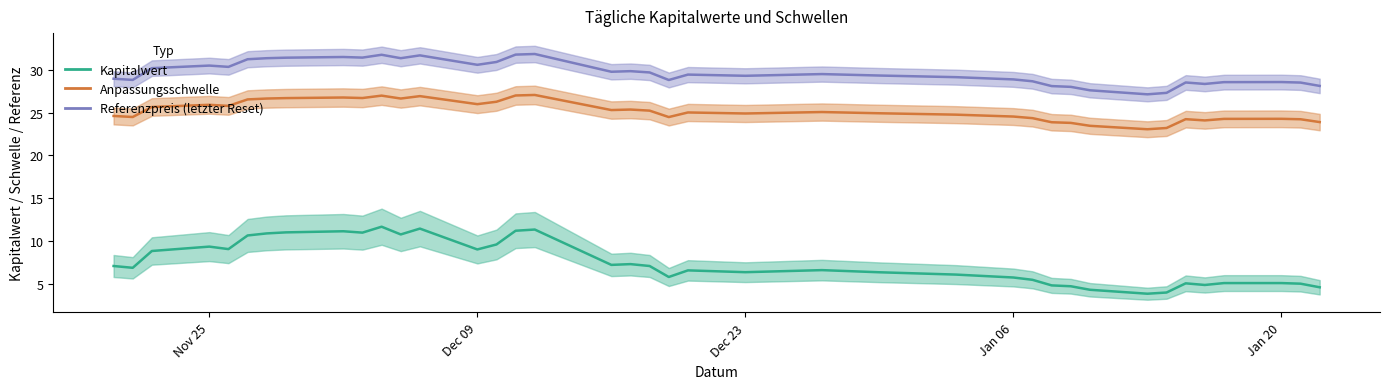

Reading left to right, list all the values displayed in this chart.

Kapitalwert: 7.1	6.9	8.9	9.4	9.1	10.7	10.9	11.0	11.2	11.0	11.7	10.8	11.5	9.1	9.6	11.2	11.4	7.2	7.3	7.1	5.8	6.6	6.4	6.6	6.4	6.1	5.8	5.5	4.9	4.8	4.3	3.9	4.0	5.1	4.9	5.1	5.1	5.1	4.6
Anpassungsschwelle: 24.6	24.5	25.7	25.9	25.8	26.5	26.6	26.7	26.8	26.7	27.0	26.6	26.9	26.0	26.3	27.0	27.1	25.3	25.4	25.2	24.5	25.0	24.9	25.1	24.9	24.8	24.5	24.4	23.9	23.8	23.5	23.1	23.2	24.2	24.1	24.3	24.3	24.2	23.9
Referenzpreis (letzter Reset): 28.9	28.8	30.2	30.5	30.3	31.2	31.3	31.4	31.5	31.4	31.7	31.3	31.7	30.6	30.9	31.8	31.8	29.8	29.8	29.7	28.8	29.4	29.3	29.5	29.3	29.1	28.9	28.6	28.1	28.0	27.6	27.1	27.3	28.5	28.3	28.6	28.6	28.5	28.1